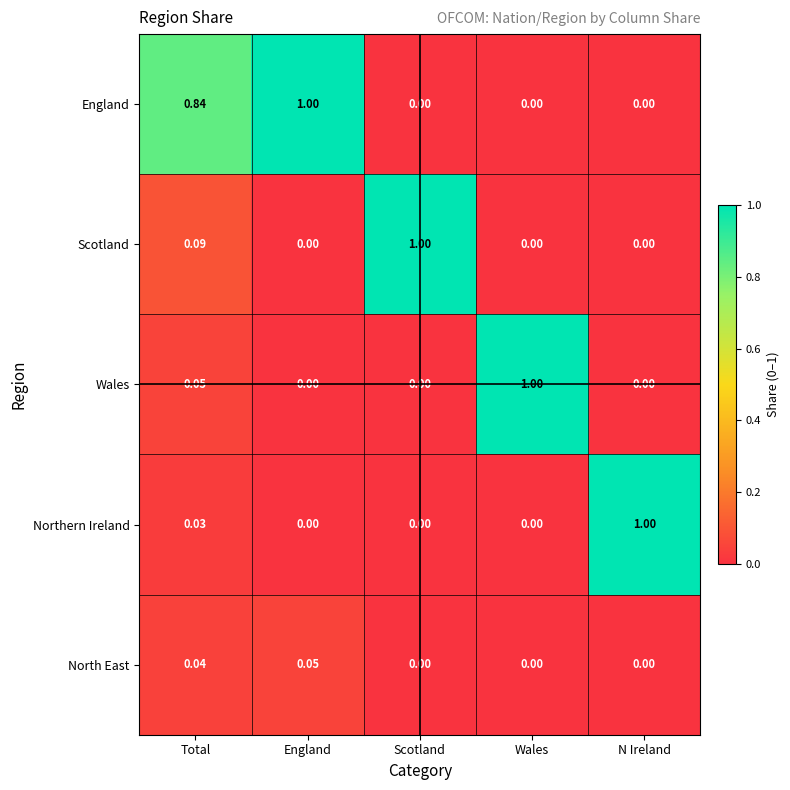

At which label does North East reach its peak?

England